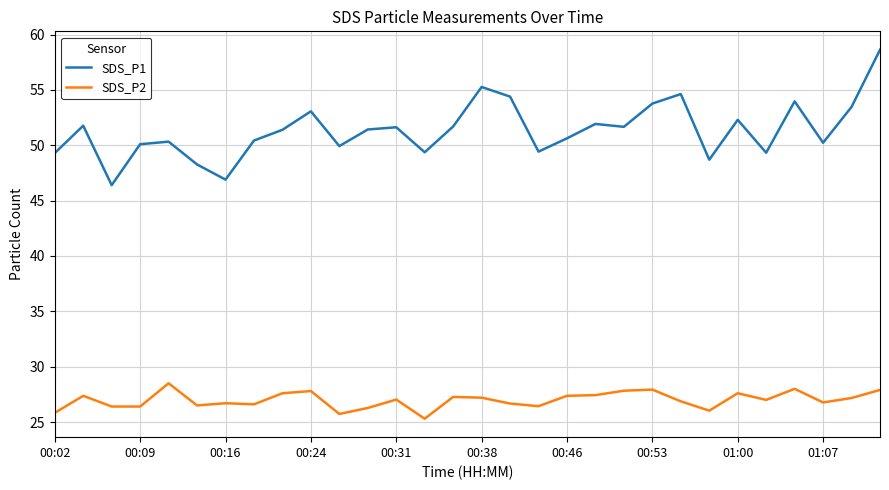

List the series in order of their peak value, lowest first.

SDS_P2, SDS_P1